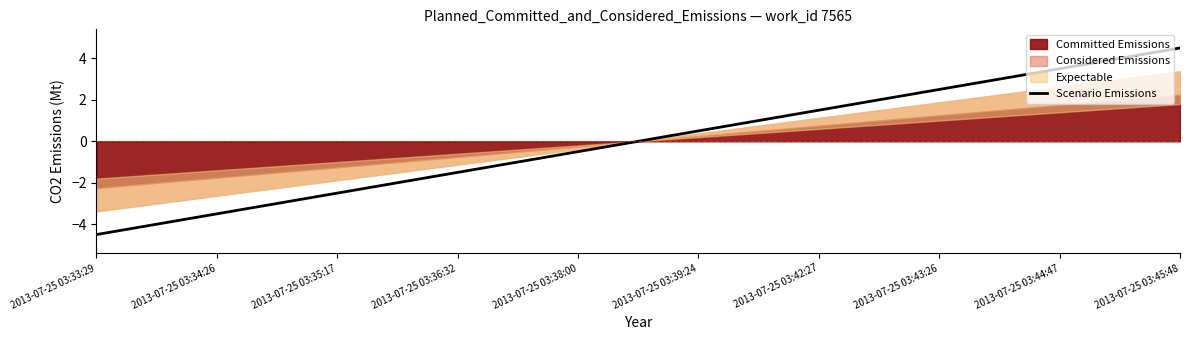

What position from the right is 2013-07-25 03:39:24?

5